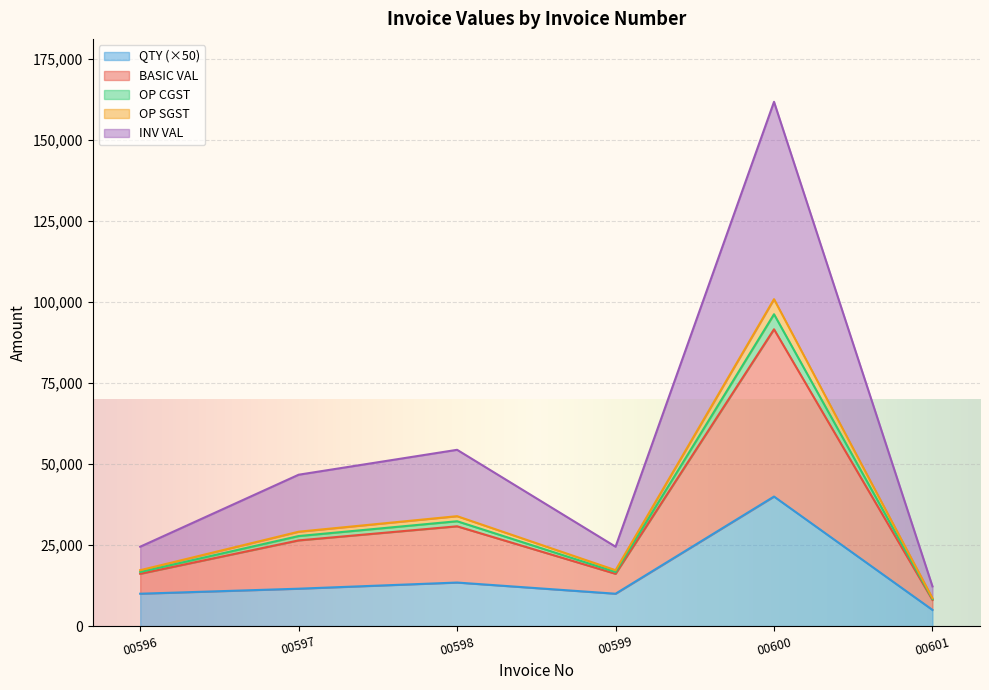

Which label corresponds to the largest value in the chart?

00600